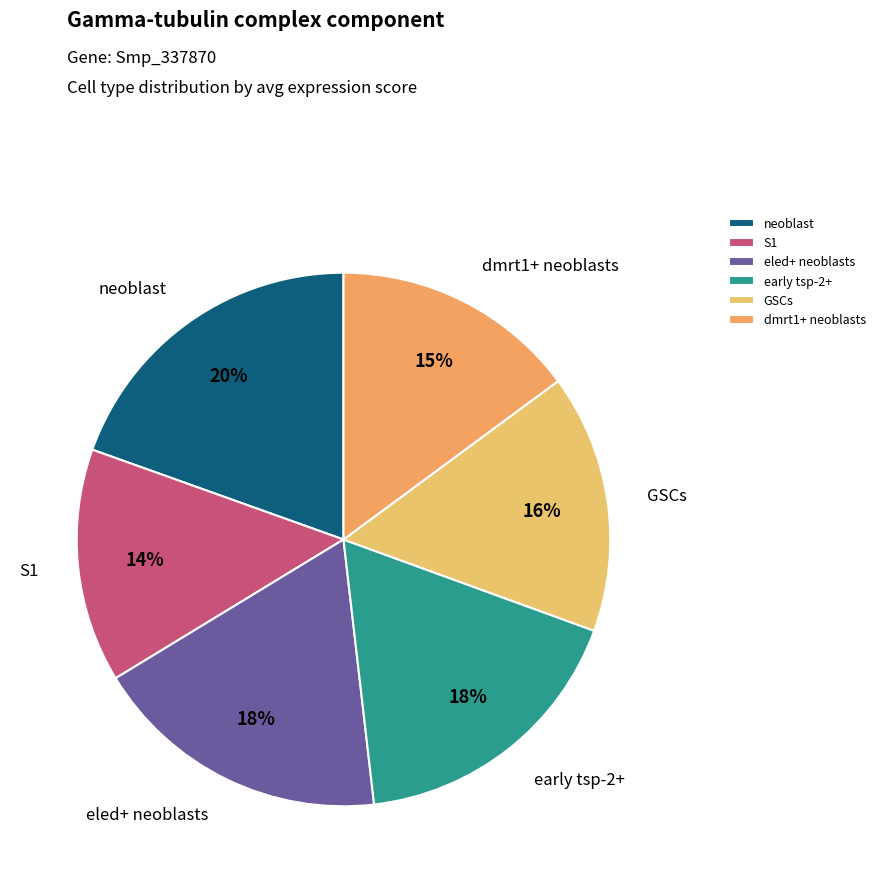

Does neoblast account for over 50% of the chart?

No